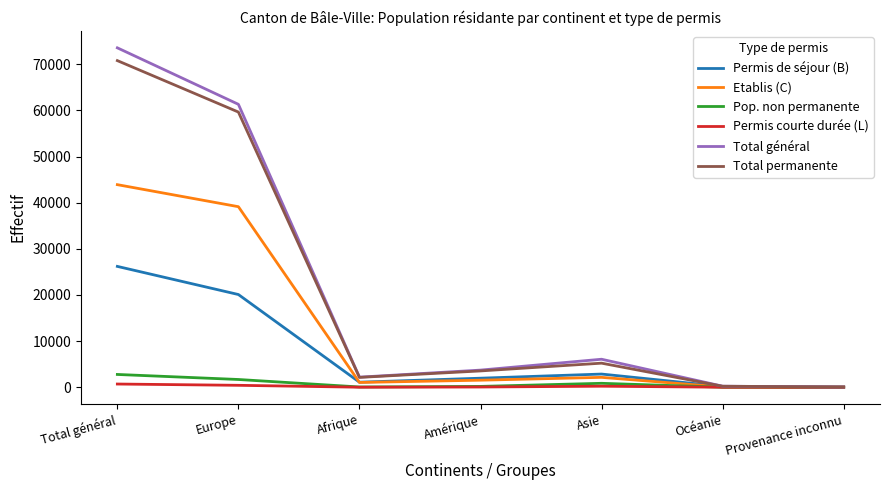

The Total permanente series shows 59648 at Europe. True or false?

True